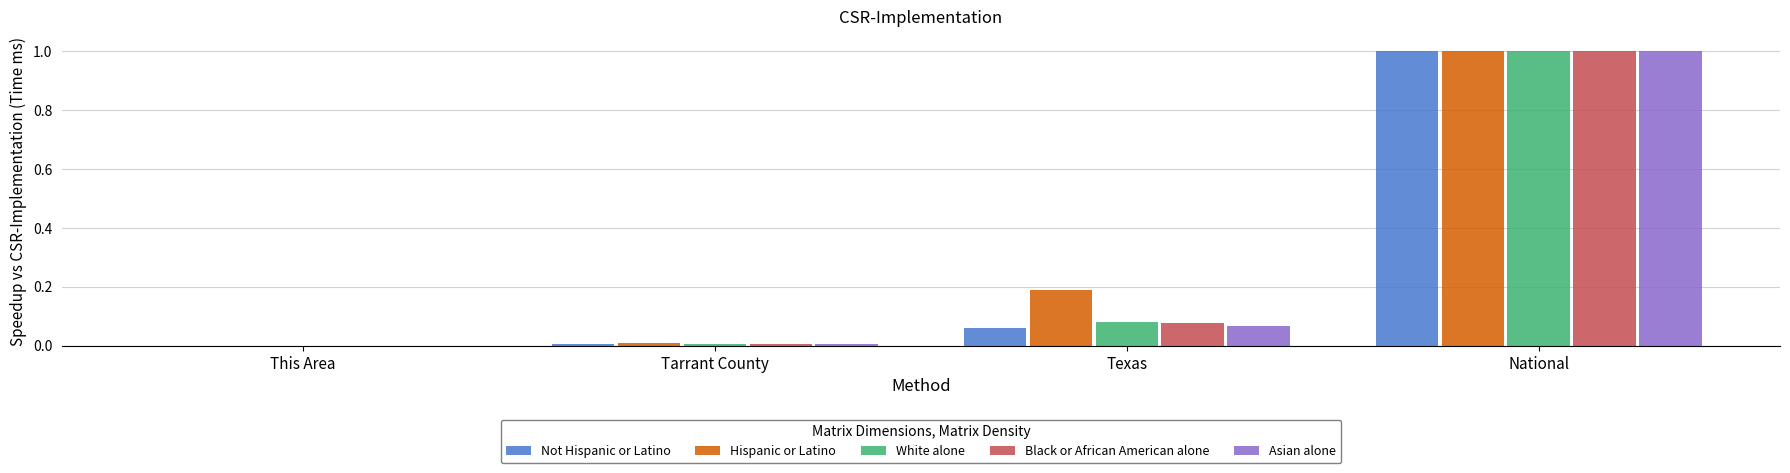

The Not Hispanic or Latino series shows 0.0 at Tarrant County. True or false?

True